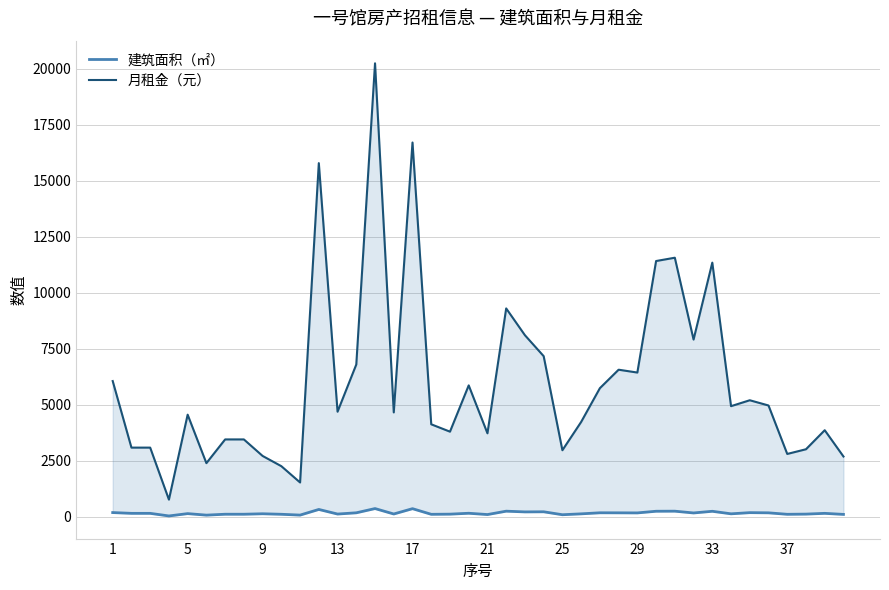

Reading left to right, transcribe all the data shown in this chart.

建筑面积（㎡）: 189.4	154.5	154.5	38.4	142.5	74.9	115.2	115.2	135.9	113.0	76.7	329.0	123.5	179.0	368.2	126.0	363.4	111.7	118.8	158.6	100.8	251.5	219.2	224.2	92.9	132.4	179.5	177.6	174.1	248.3	251.5	172.1	246.8	133.5	185.9	177.5	112.3	120.7	154.7	107.7
月租金（元）: 6062.0	3090.0	3090.0	768.0	4561.0	2396.0	3456.0	3456.0	2718.0	2261.0	1533.0	15794.0	4693.0	6802.0	20252.0	4662.0	16715.0	4131.0	3802.0	5869.0	3729.0	9306.0	8109.0	7174.0	2973.0	4236.0	5744.0	6569.0	6442.0	11422.0	11570.0	7915.0	11351.0	4941.0	5205.0	4971.0	2807.0	3017.0	3867.0	2693.0